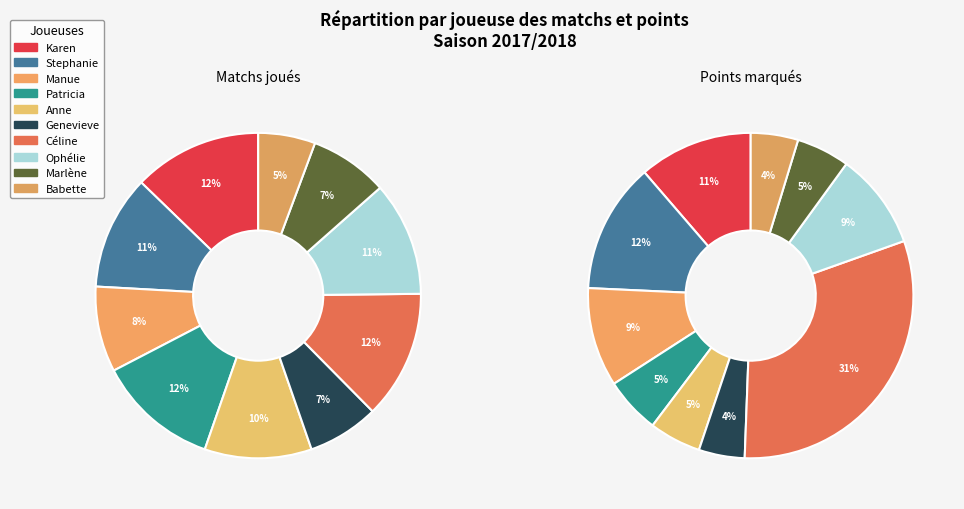

Which slice is the smallest?

Babette